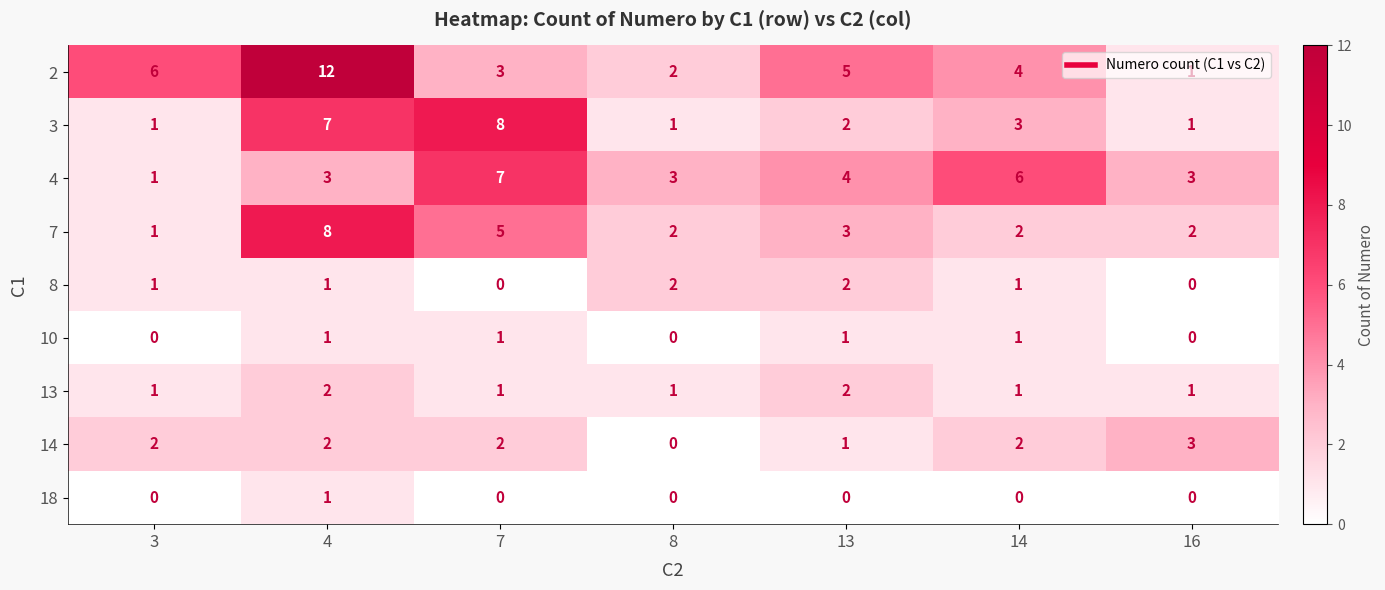

What is the greatest value displayed?

12